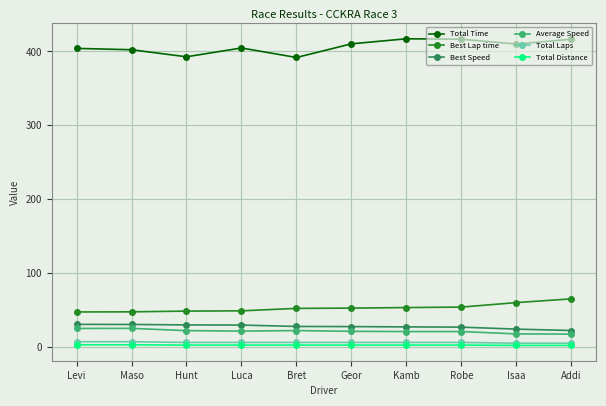

True or false: Total Distance and Average Speed cross at least once.

False